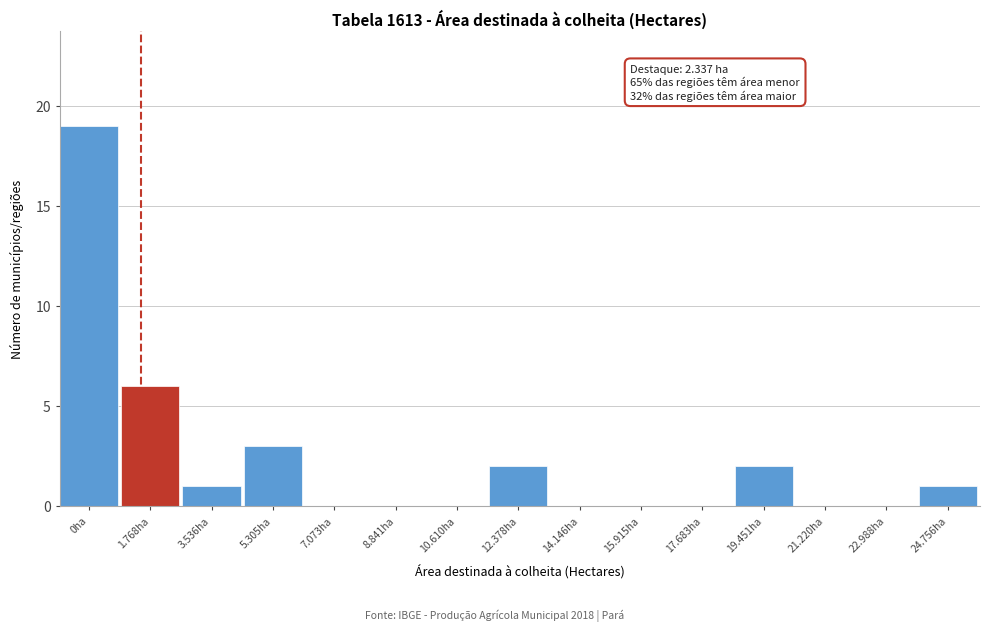

Reading left to right, transcribe all the data shown in this chart.

0ha=19	1.768ha=6	3.536ha=1	5.305ha=3	7.073ha=0	8.841ha=0	10.610ha=0	12.378ha=2	14.146ha=0	15.915ha=0	17.683ha=0	19.451ha=2	21.220ha=0	22.988ha=0	24.756ha=1